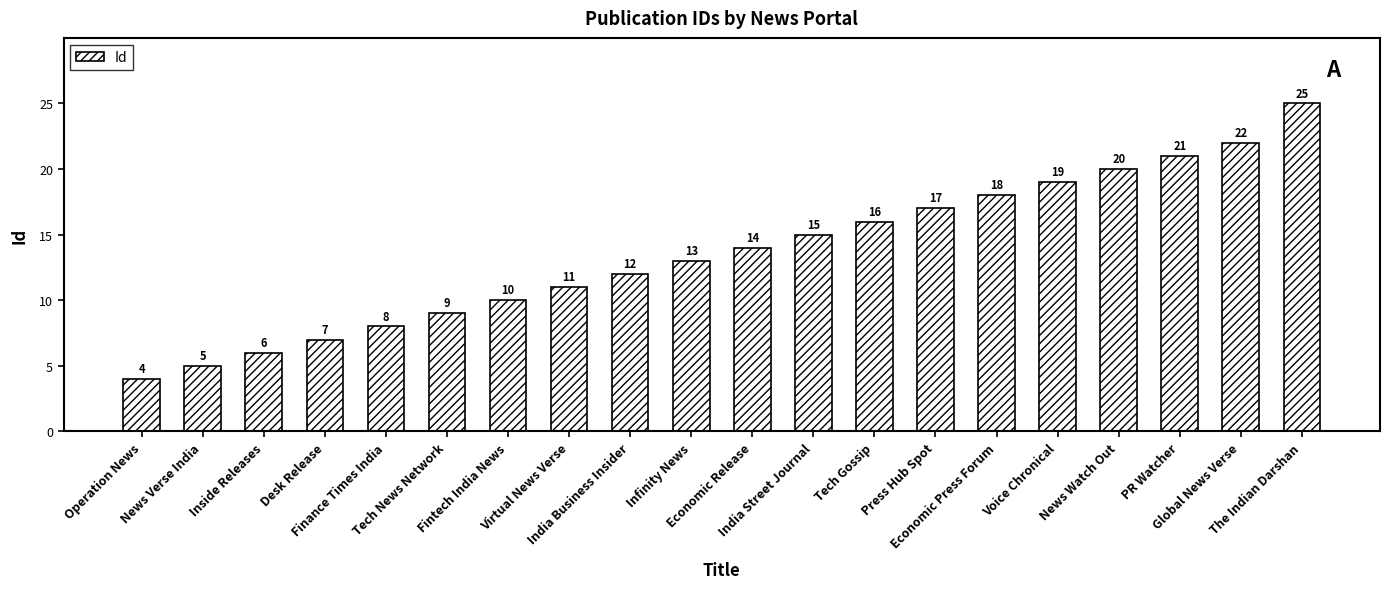

Between News Verse India and News Watch Out, which is larger?

News Watch Out